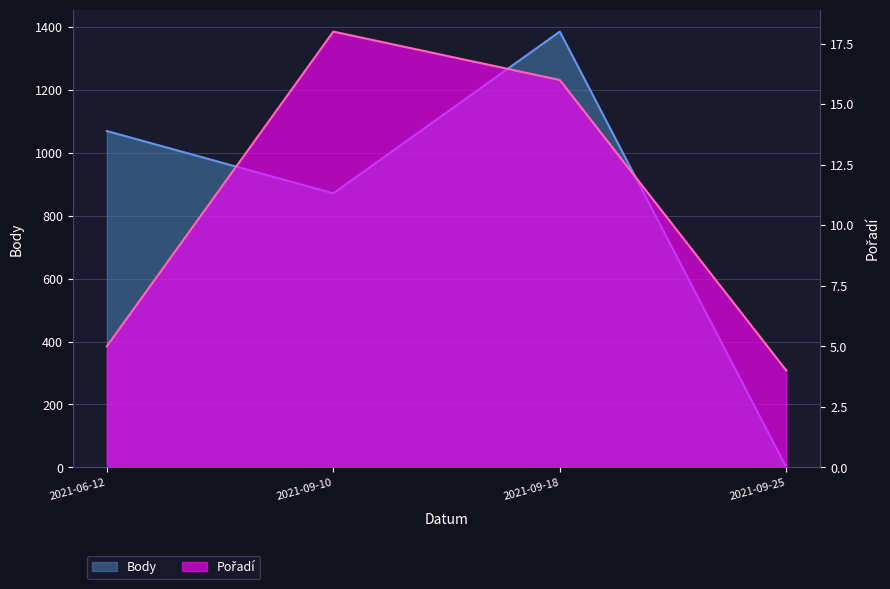

What is the maximum value shown in the chart?

1385